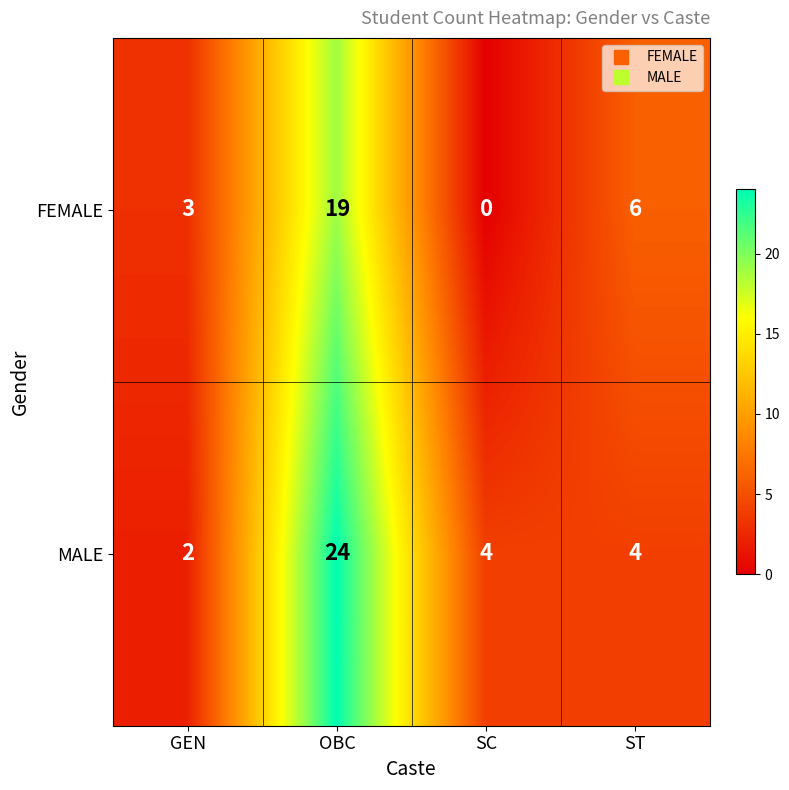

Reading left to right, extract all data points from this chart.

FEMALE: 3	19	0	6
MALE: 2	24	4	4